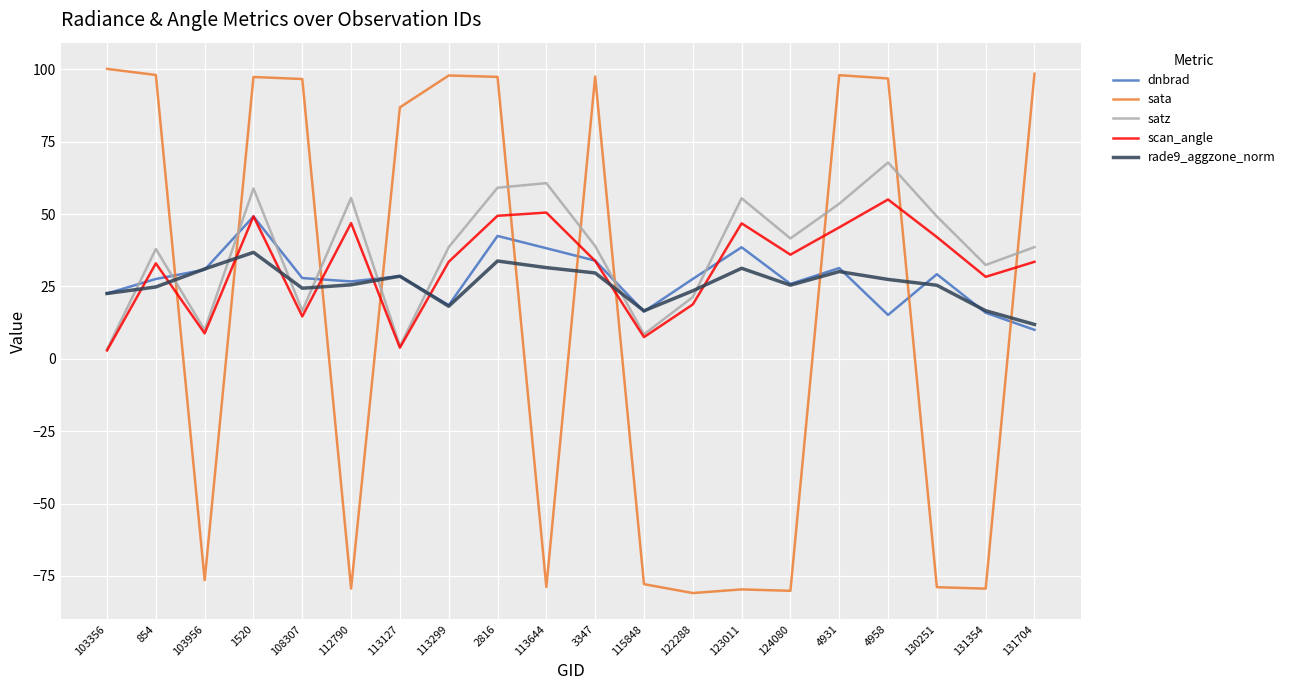

At which category does satz reach its first local valley?

103956